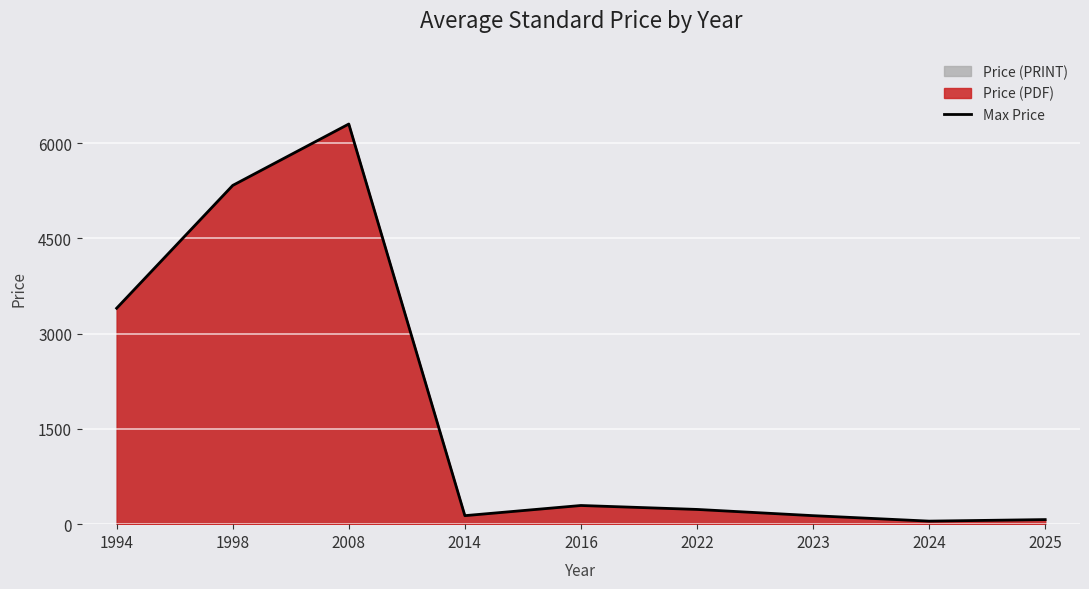

Reading right to left, extract all data points from this chart.

72.1	47.8	134.0	232.0	294.0	134.0	6300.0	5333.3	3400.0